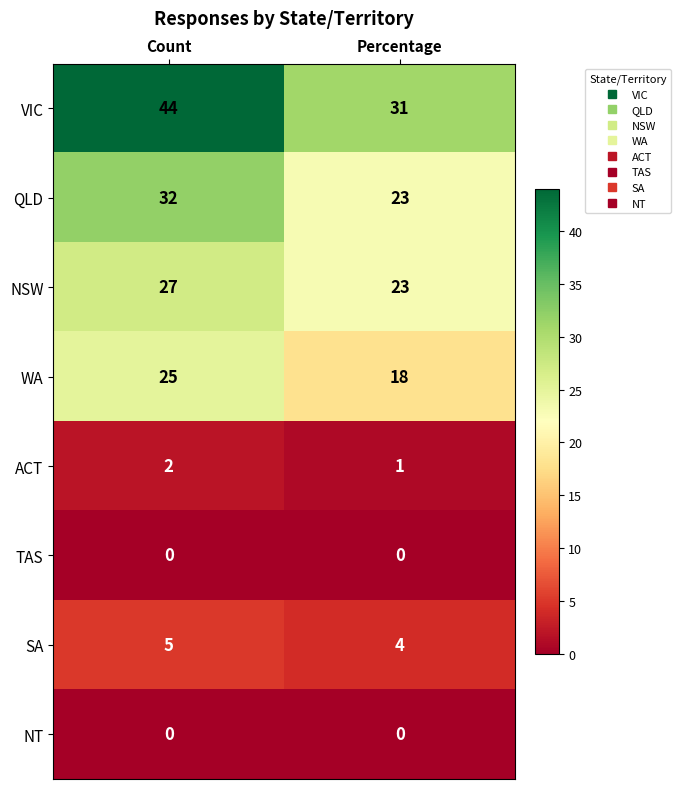

Reading left to right, what are all the values shown in this chart?

VIC: 44	31
QLD: 32	23
NSW: 27	23
WA: 25	18
ACT: 2	1
TAS: 0	0
SA: 5	4
NT: 0	0